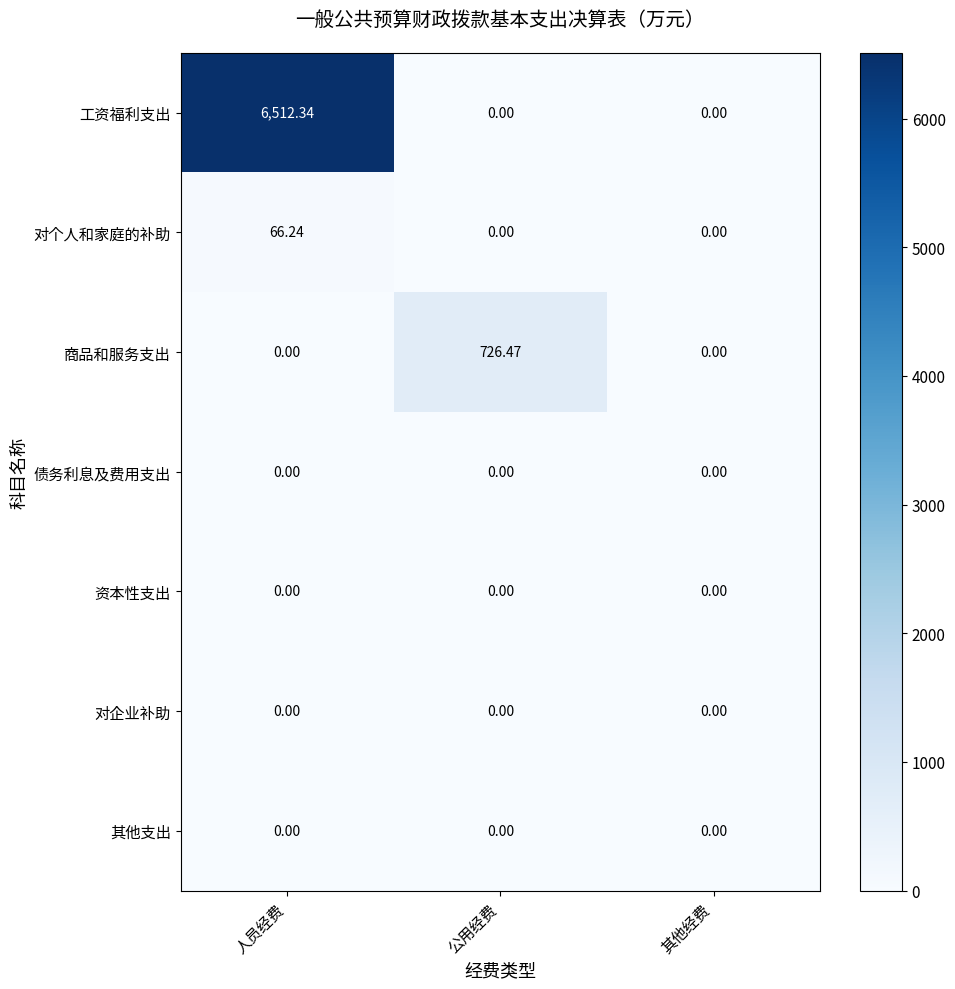

Which category has the highest value in the 工资福利支出 series?

人员经费